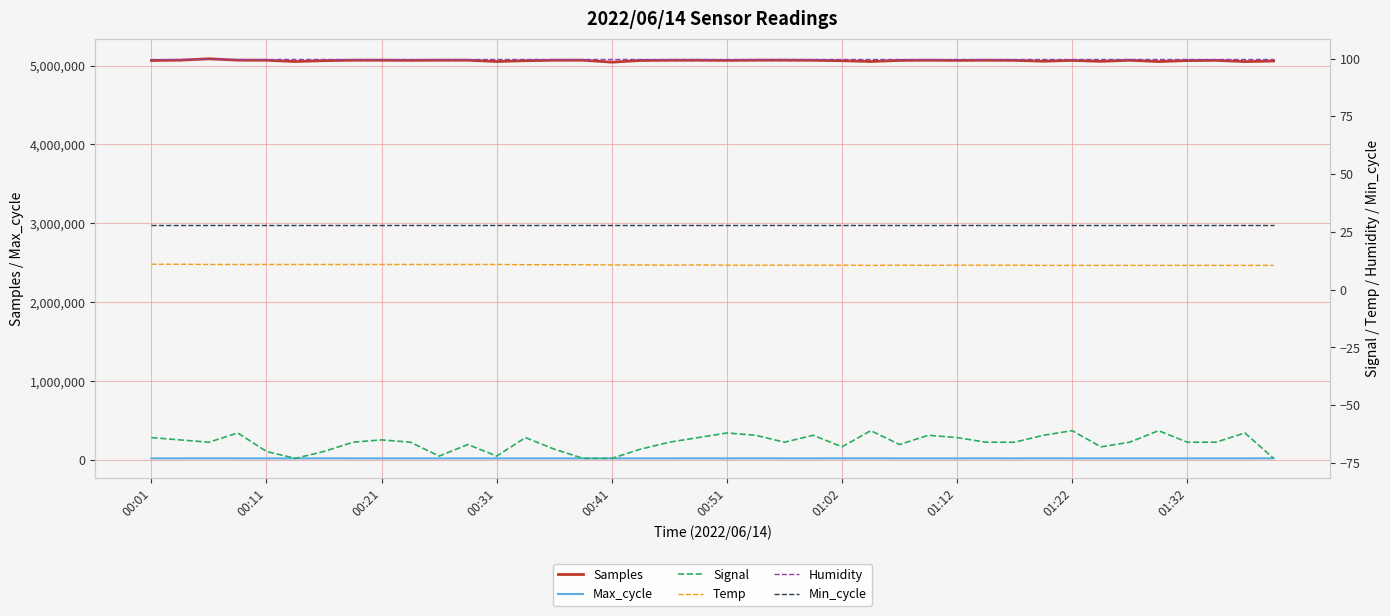

True or false: Humidity has more than 2 points higher than both neighbors.

False